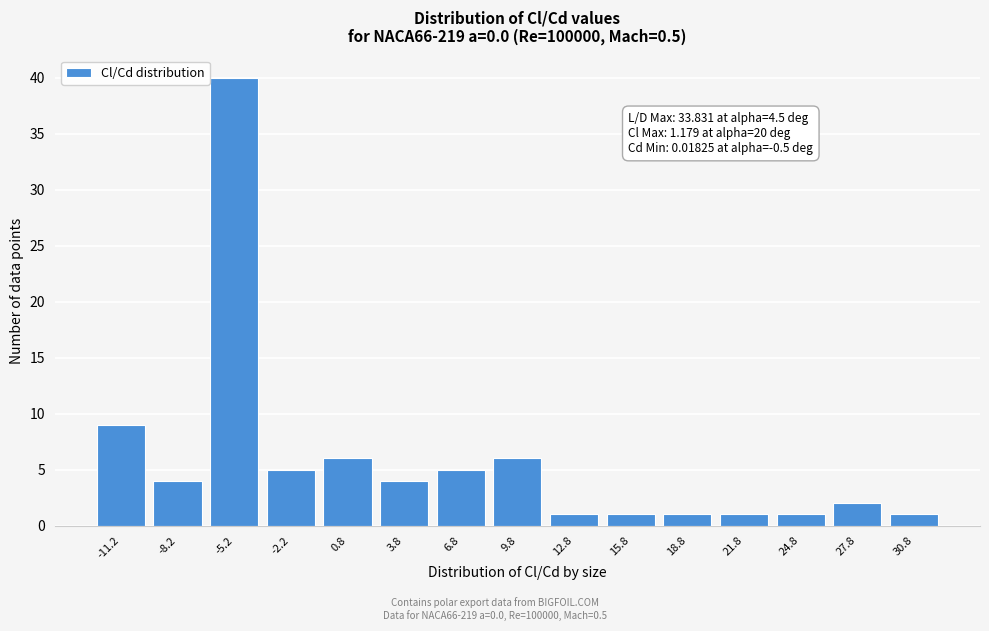

Reading left to right, transcribe all the data shown in this chart.

-11.2=9	-8.2=4	-5.2=40	-2.2=5	0.8=6	3.8=4	6.8=5	9.8=6	12.8=1	15.8=1	18.8=1	21.8=1	24.8=1	27.8=2	30.8=1